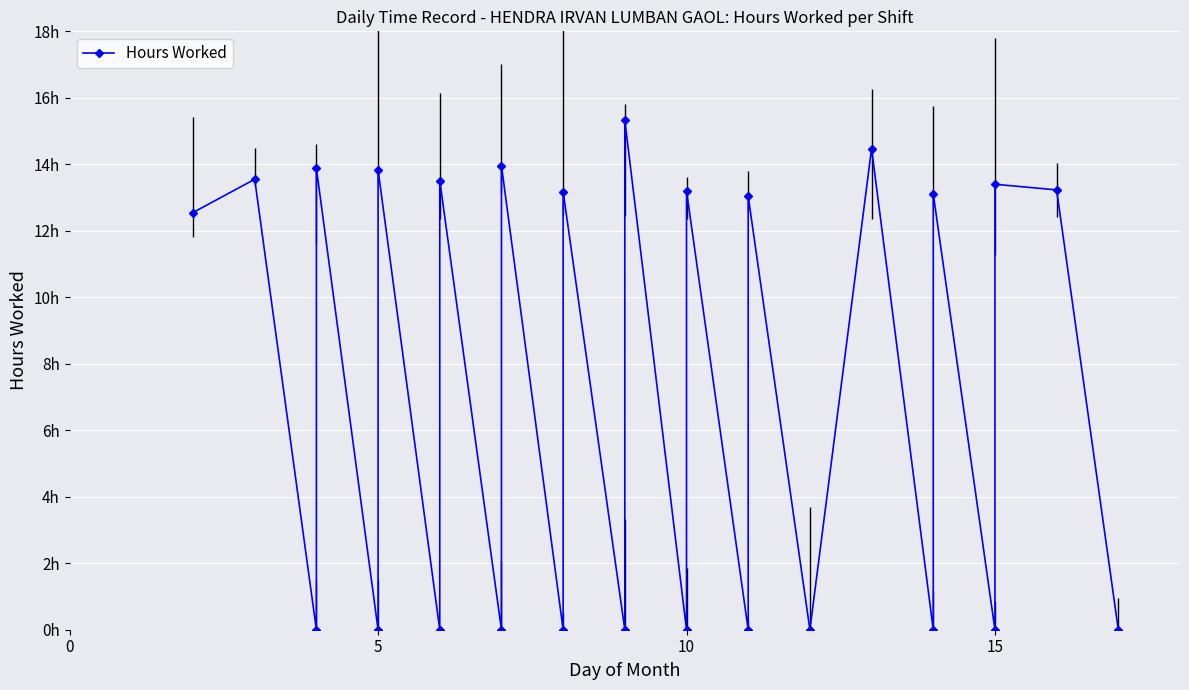

What is the greatest value displayed?

15.3